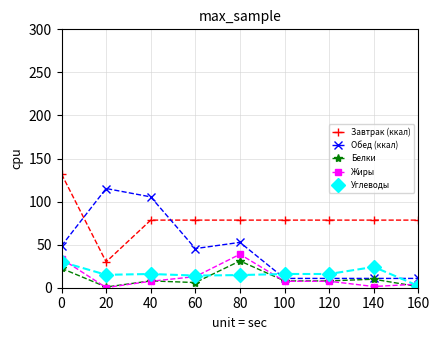

Does the chart have visible grid lines?

Yes